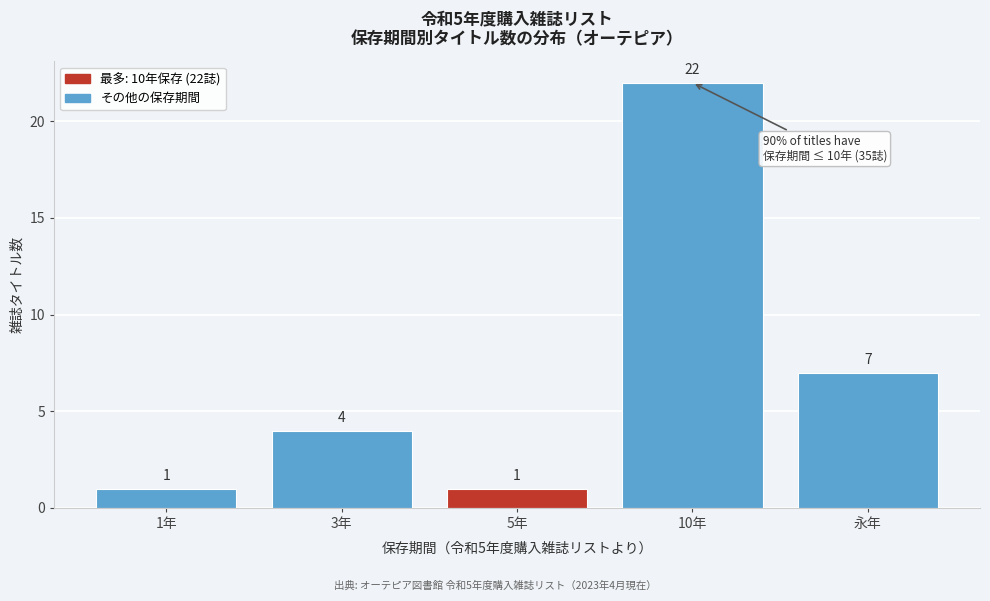

Reading left to right, list all the values displayed in this chart.

1年=1	3年=4	5年=1	10年=22	永年=7